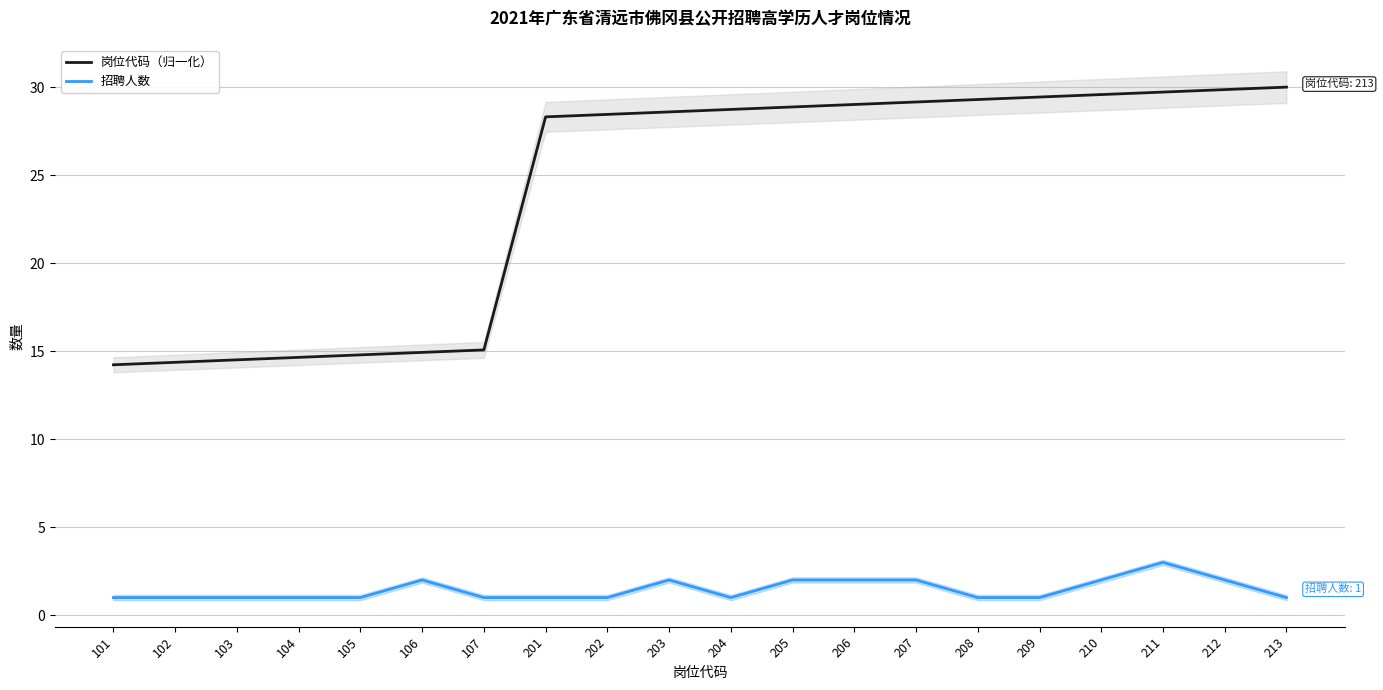

The 招聘人数 series shows 0.6 at 105. True or false?

False